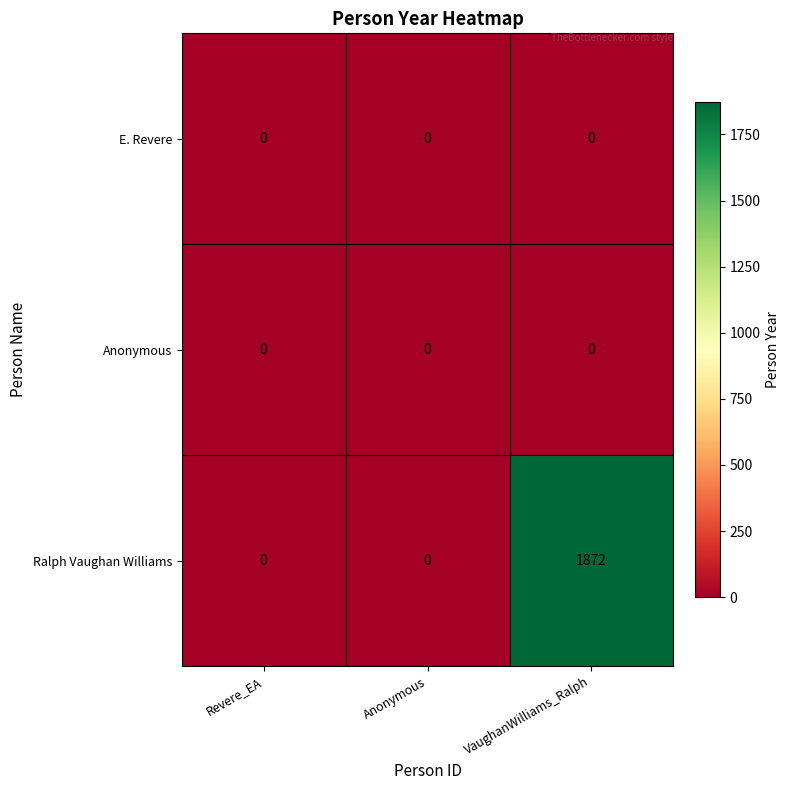

What is the difference between the maximum and minimum values in the Ralph Vaughan Williams series?

1872